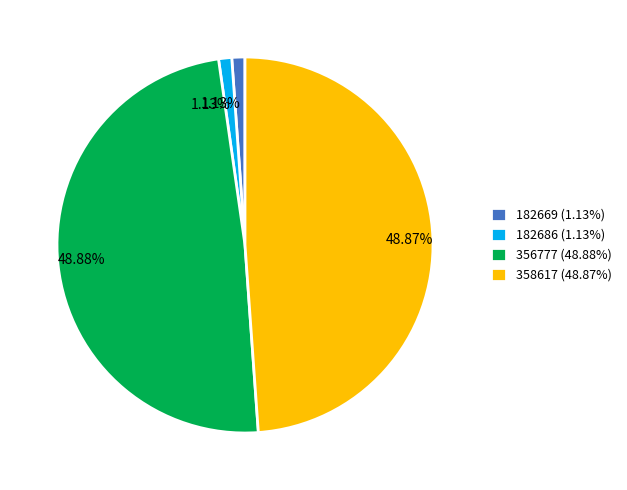

To the nearest percent, what percentage of the pie is 358617?

49%